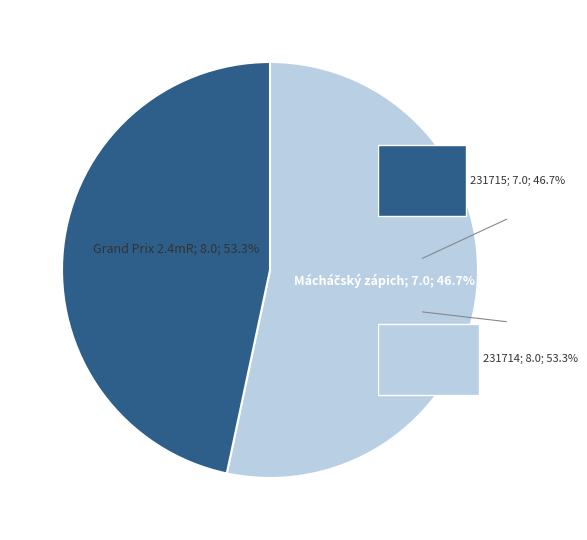

What percentage is the 231715 slice, to the nearest percent?

47%